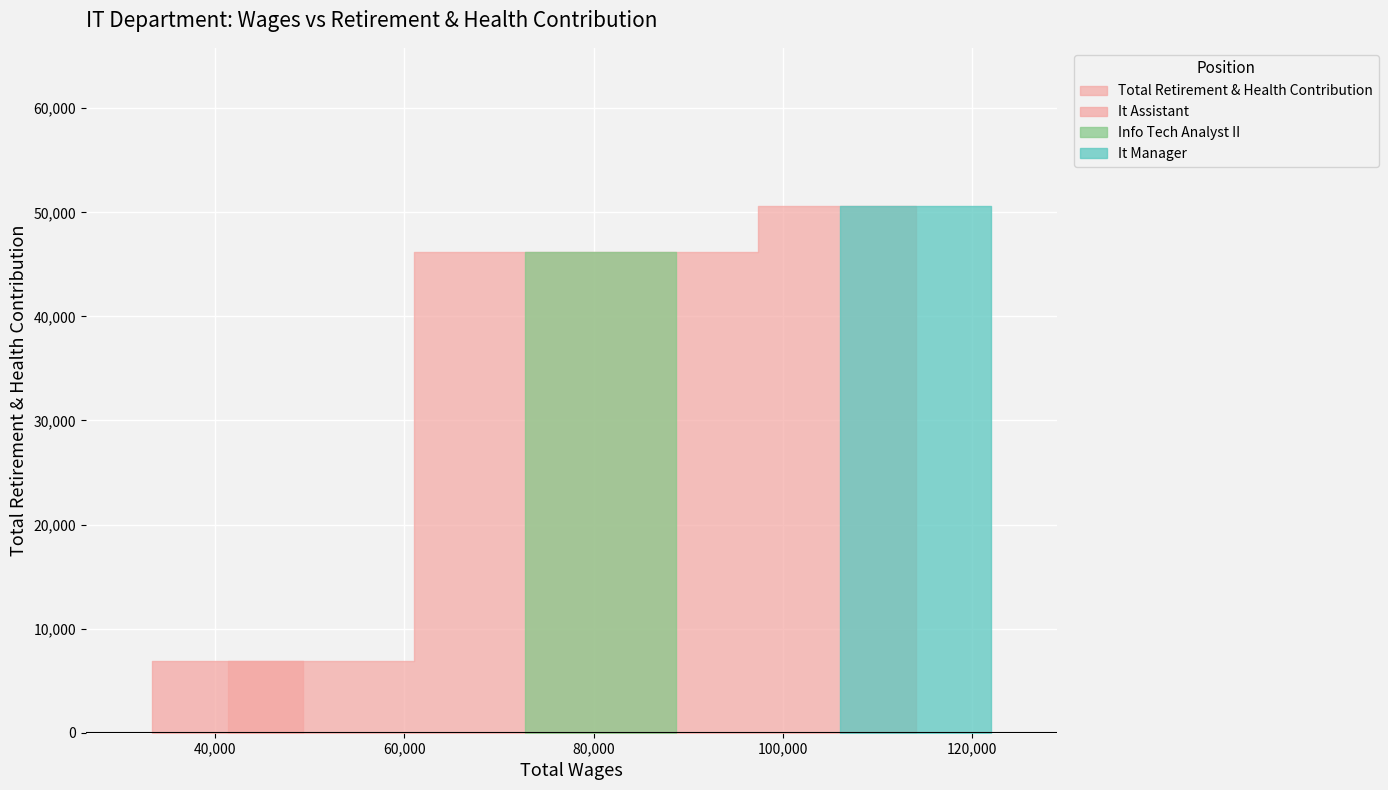

What is the difference between the second highest and minimum values?

39337